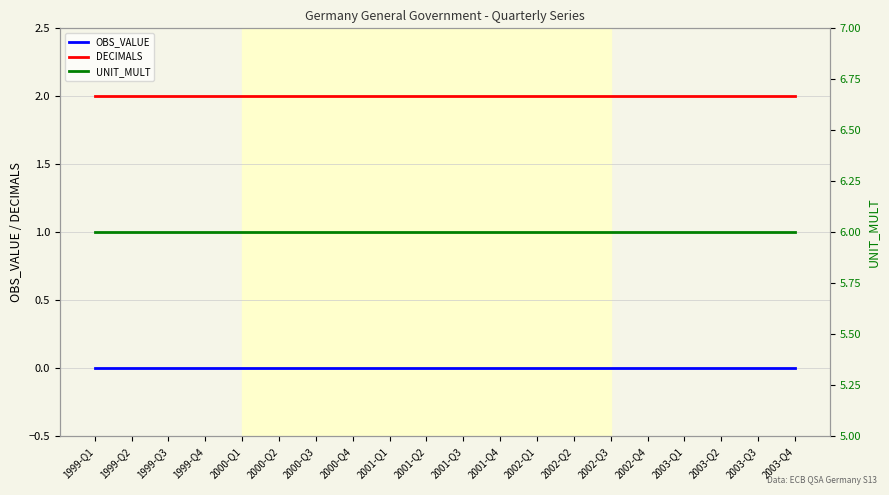

True or false: OBS_VALUE and UNIT_MULT cross at least once.

False